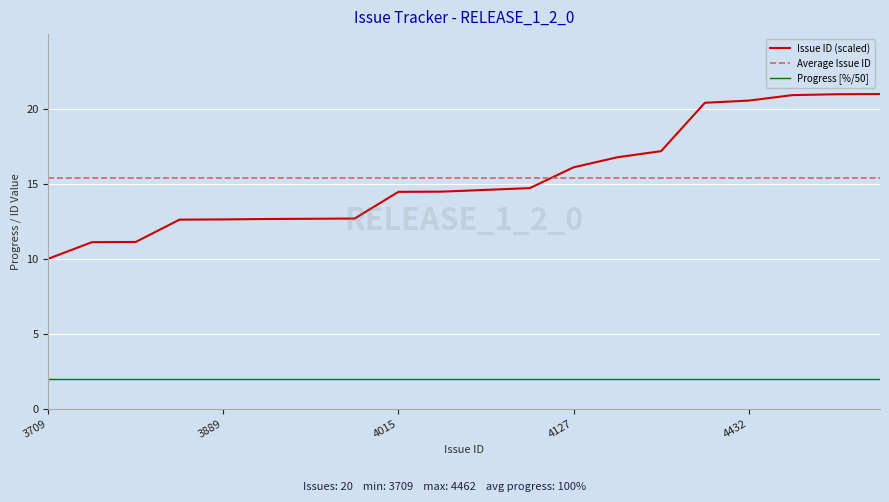

Reading right to left, what are all the values shown in this chart?

4462=21.0	4461=21.0	4457=20.9	4432=20.6	4422=20.4	4201=17.2	4173=16.8	4127=16.1	4032=14.7	4024=14.6	4016=14.5	4015=14.5	3893=12.7	3892=12.7	3891=12.7	3889=12.6	3888=12.6	3786=11.1	3785=11.1	3709=10.0